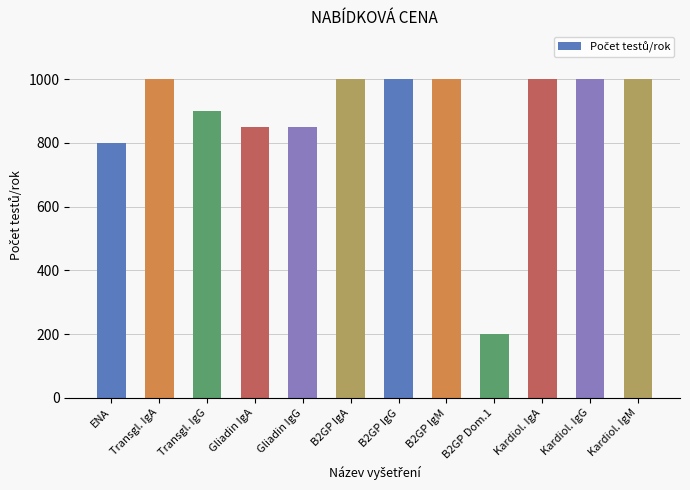

The value at Kardiol. IgM is 1000. True or false?

True